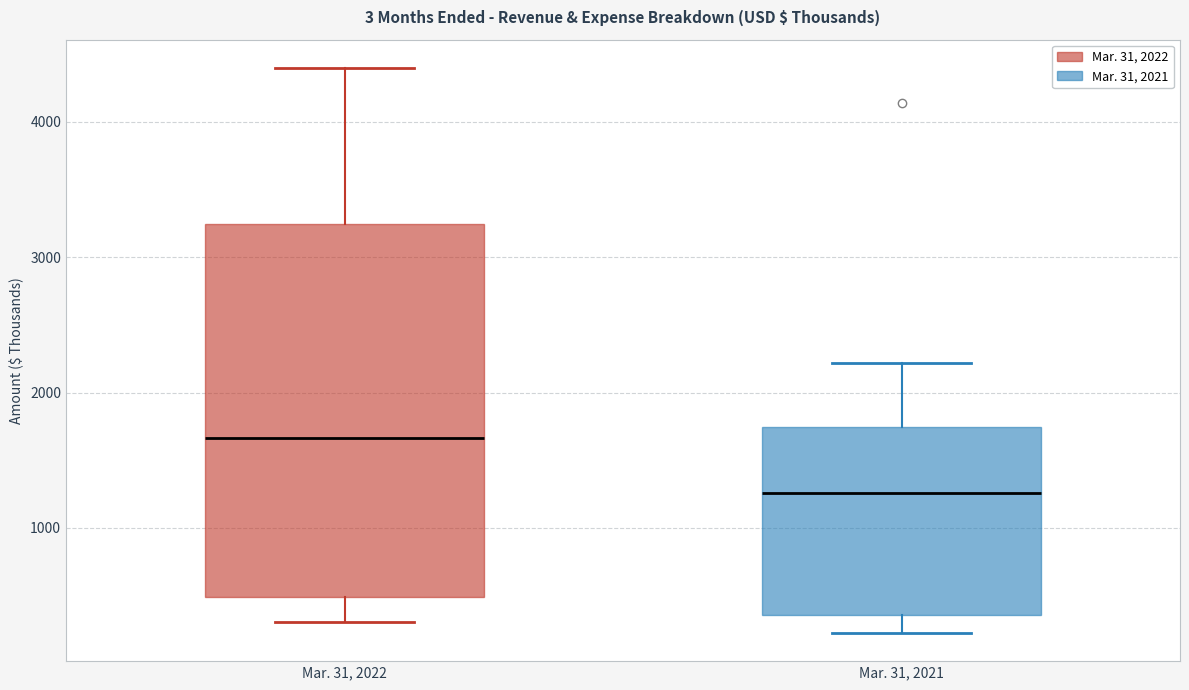

Reading left to right, read every box against the y-axis: the position of its median line, the range the box covers, and the ends of its whiskers. The values are not printed on the chart, so give them approximately, as read against the axis.

Mar. 31, 2022: median 1700, box 500 to 3200, whiskers 300 to 4400
Mar. 31, 2021: median 1300, box 400 to 1700, whiskers 200 to 2200